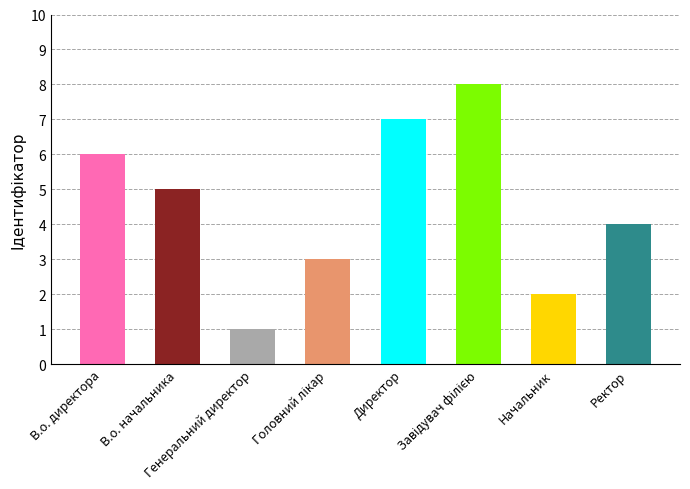

What is the value of the 1st bar from the left?

6